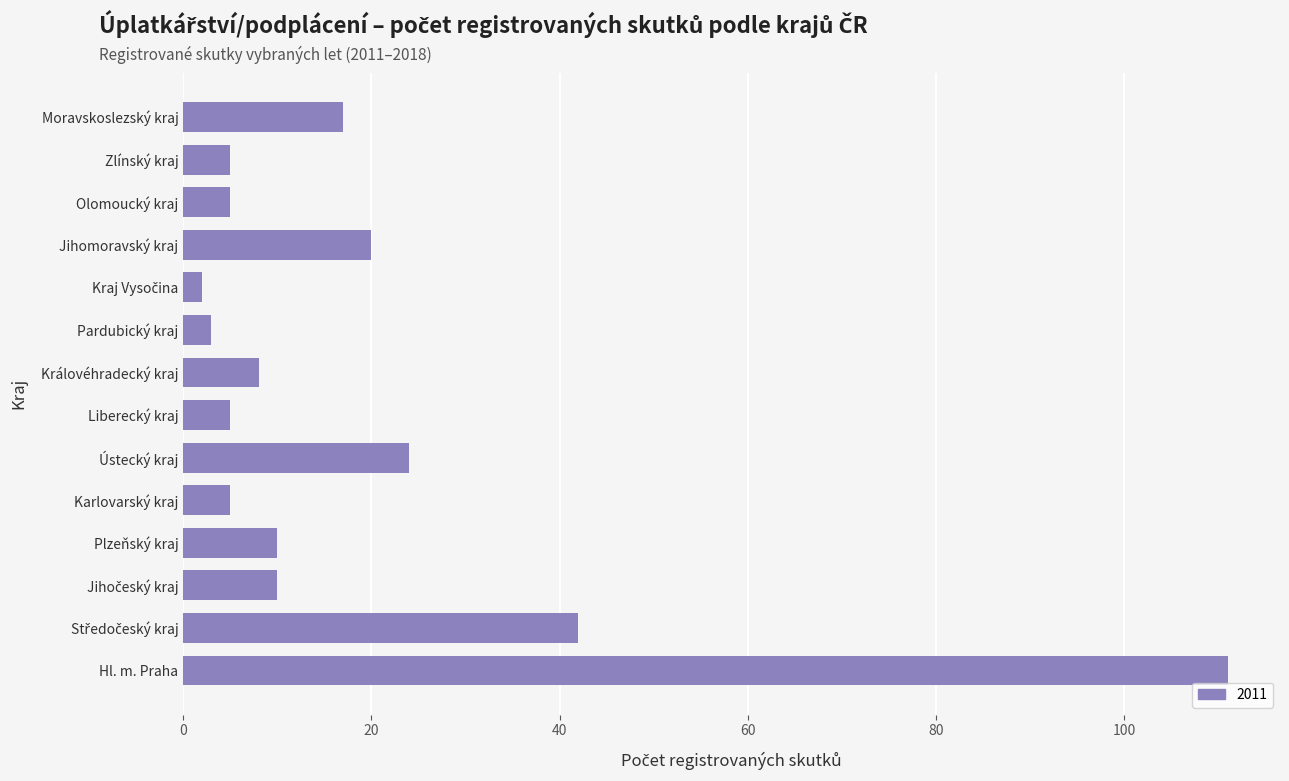

The chart shows a value of 111 at Hl. m. Praha. True or false?

True